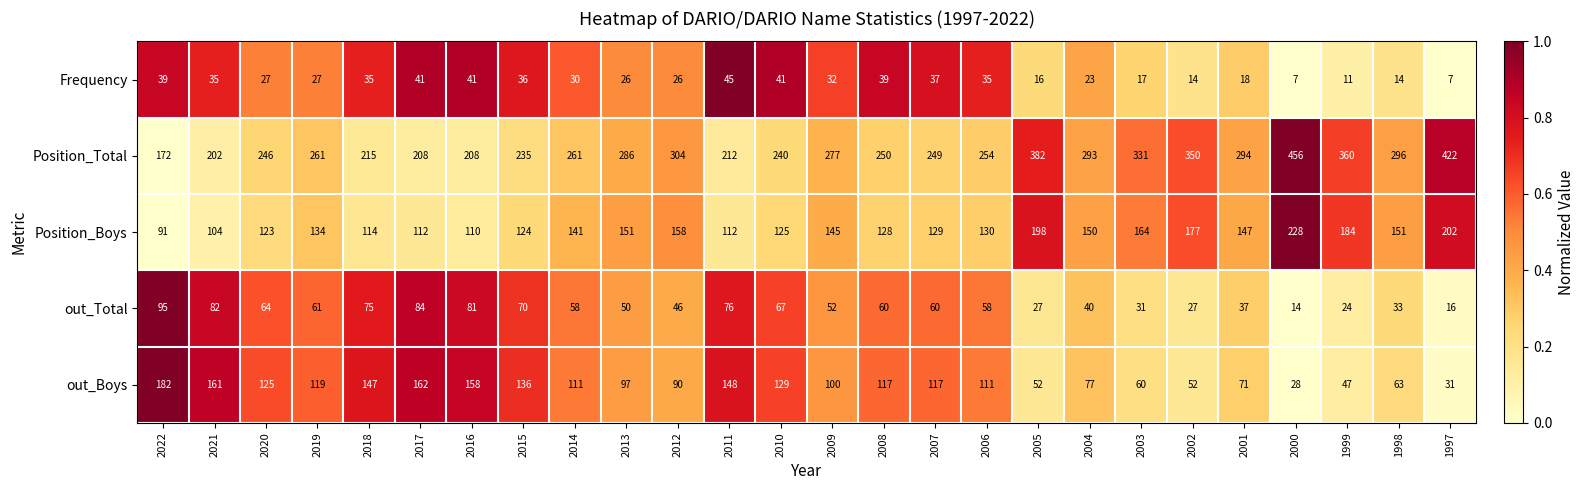

The Position_Boys series shows 41 at 2009. True or false?

False